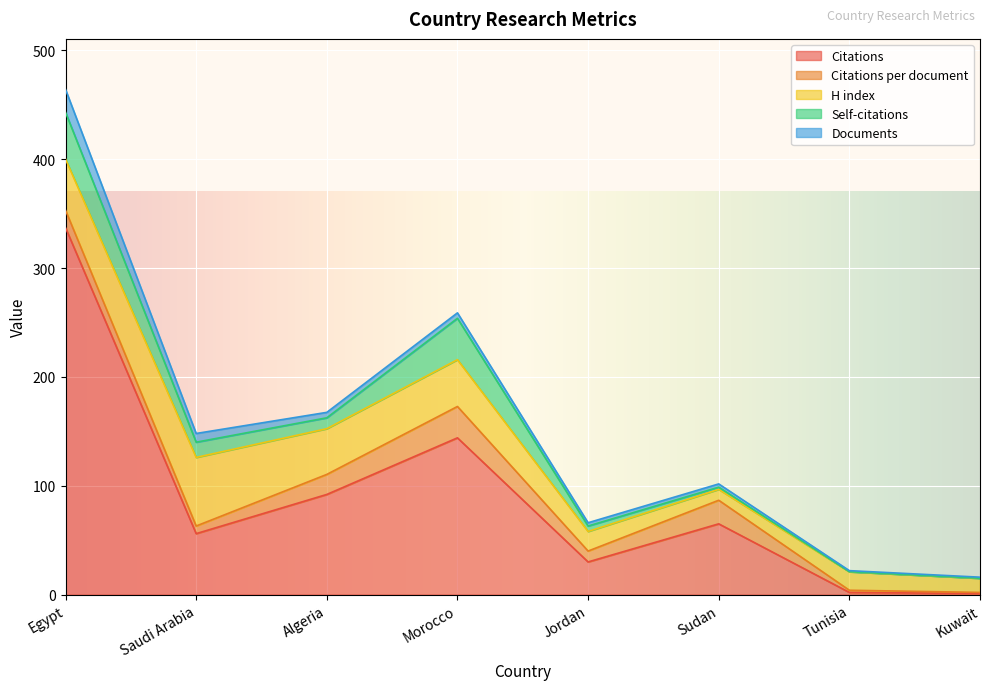

List the series in order of their peak value, highest first.

Citations, H index, Self-citations, Citations per document, Documents